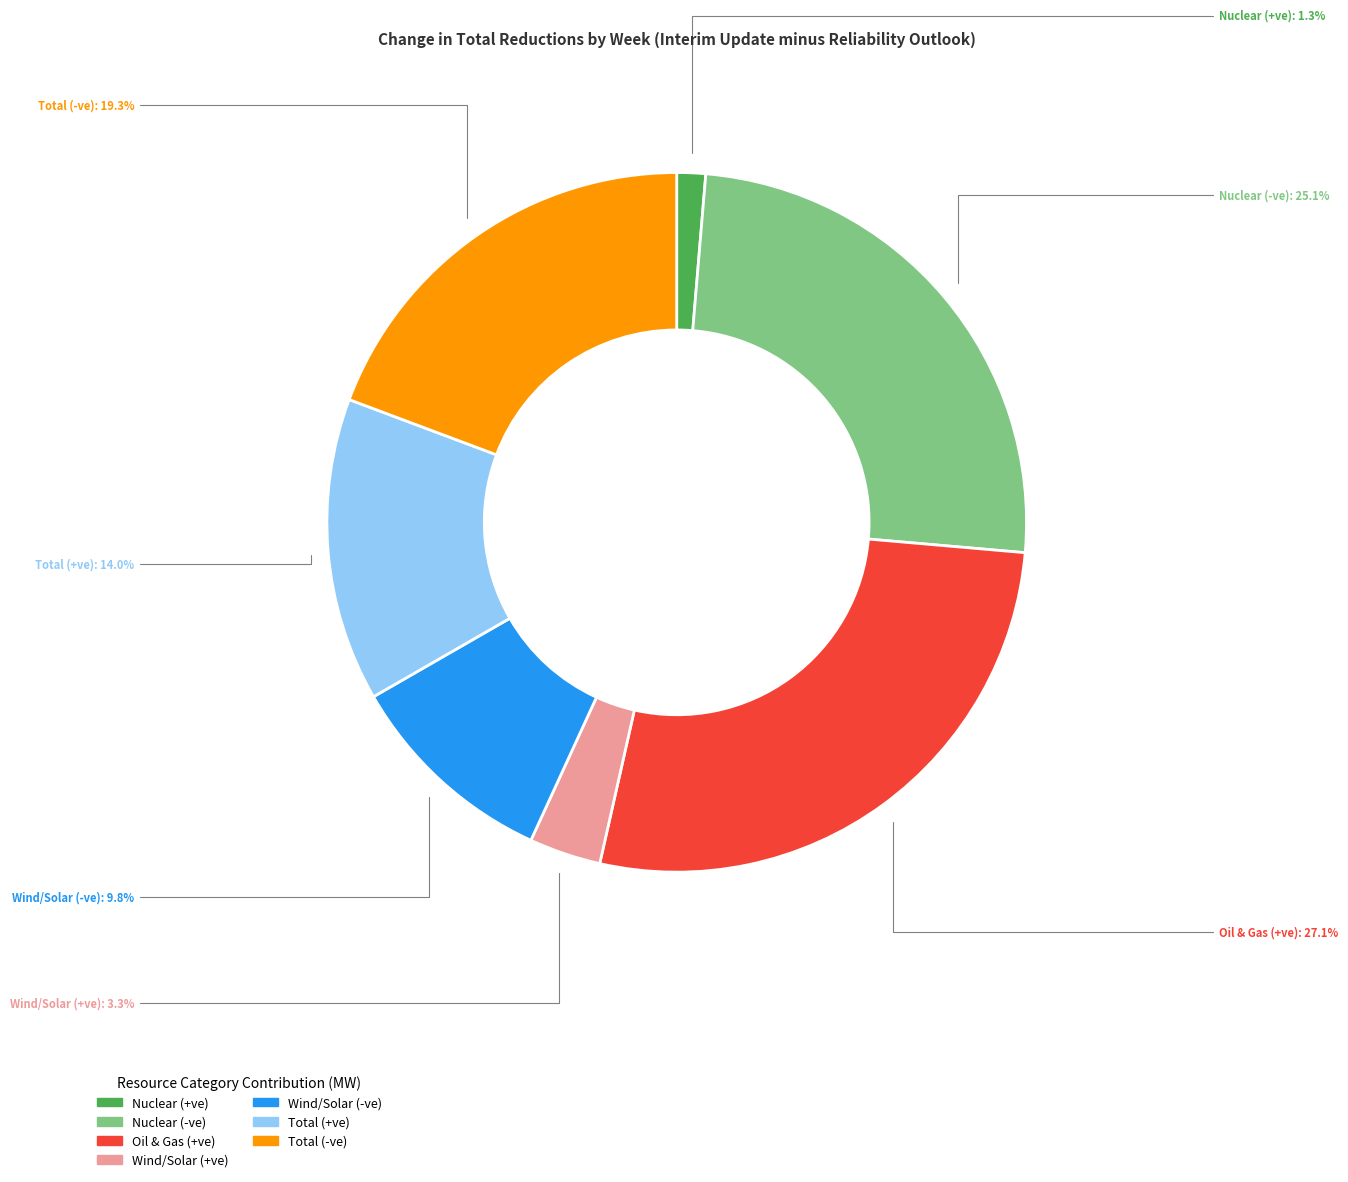

Does any single category account for the majority?

No